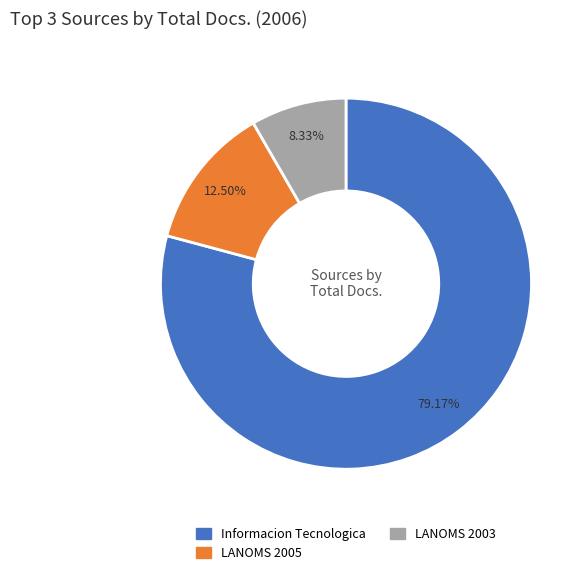

Is it true that LANOMS 2003 is 8% of the pie?

True